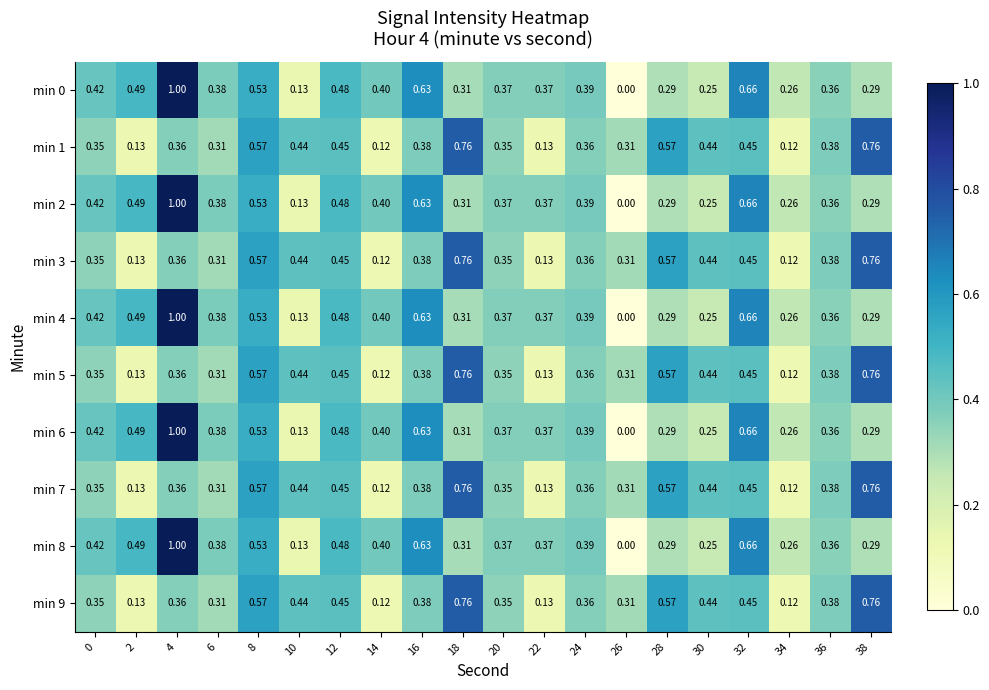

How many values in min 4 are above zero?

19